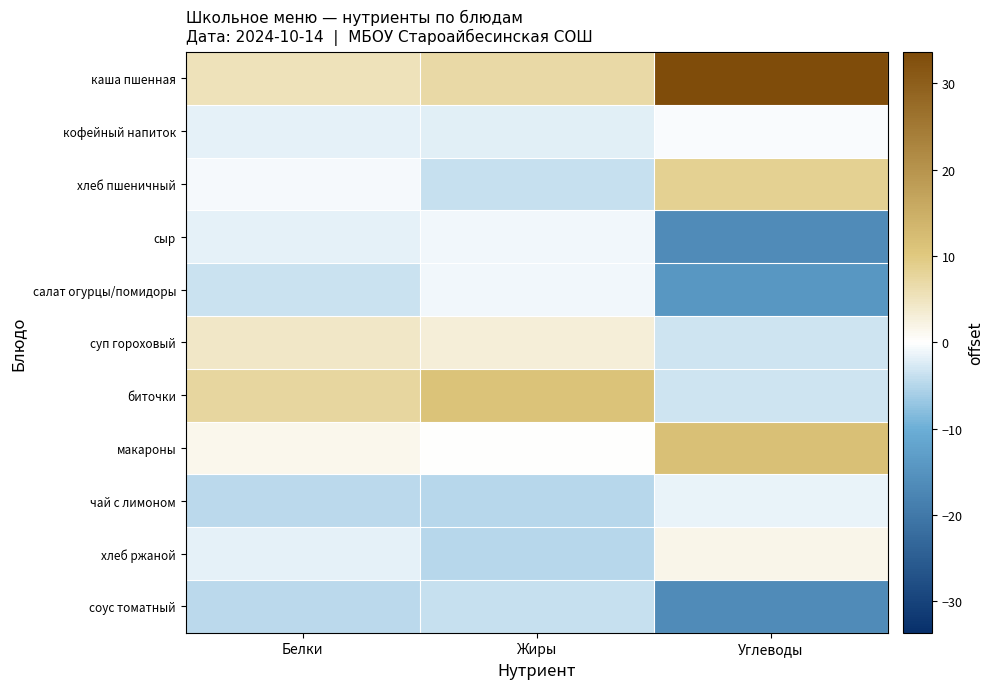

At how many categories does at least one series exceed 28?

1